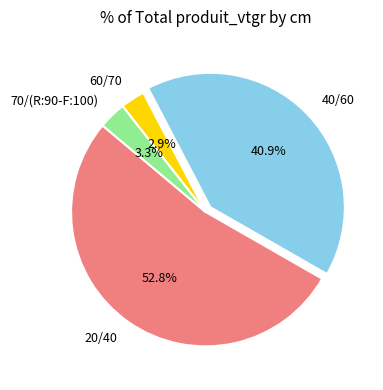

To the nearest percent, what percentage of the pie is 40/60?

41%